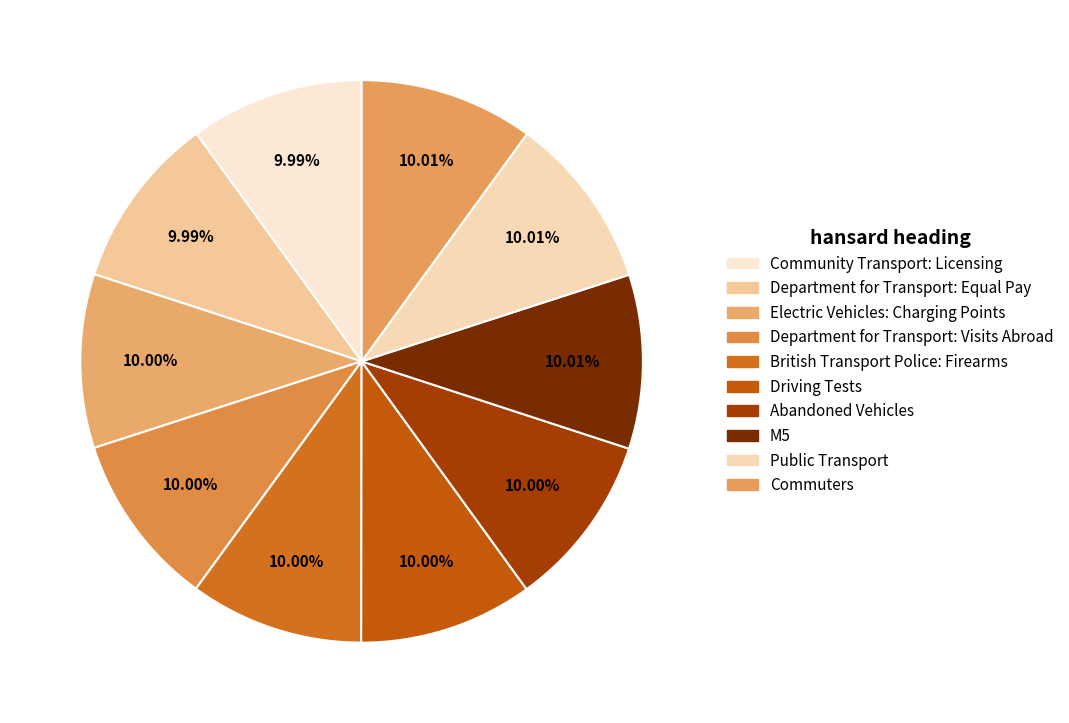

Is it true that M5 is 21% of the pie?

False